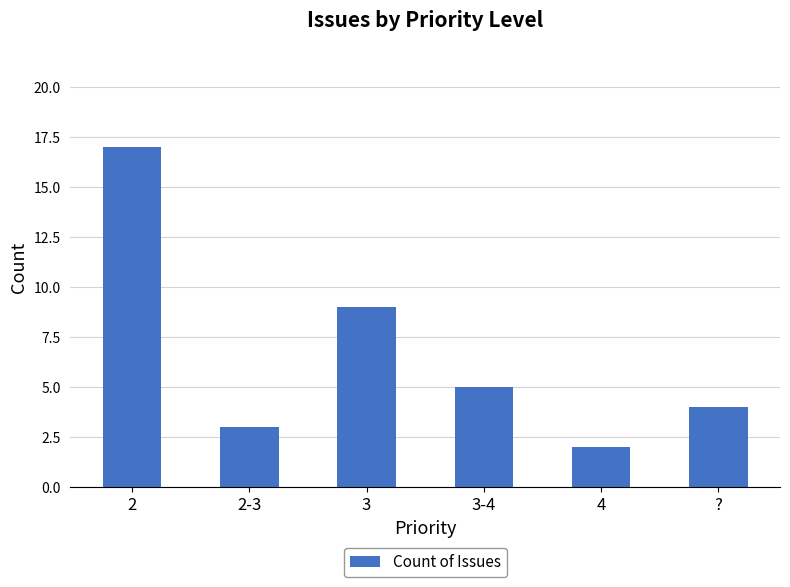

Count the number of data series in this chart.

1